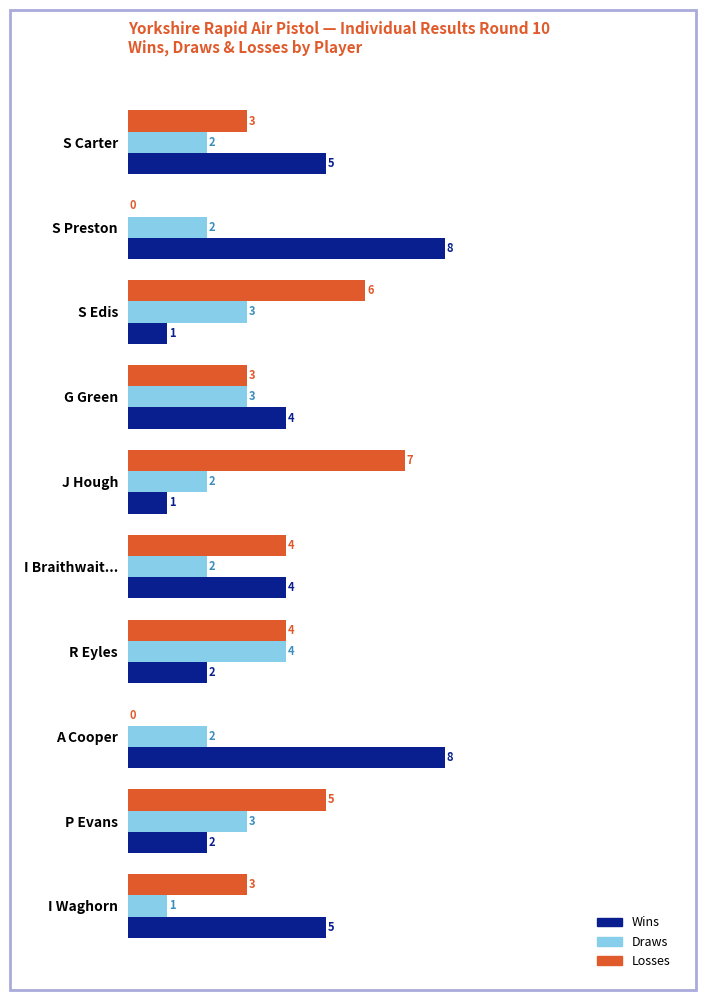

What is the total value across all series at J Hough?

10